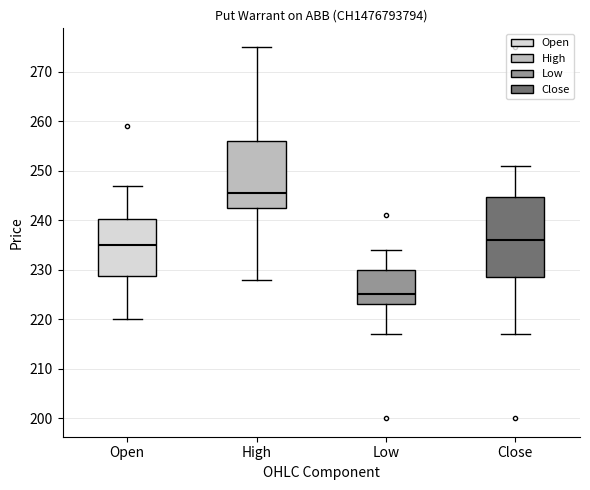

Reading left to right, read every box against the y-axis: the position of its median line, the range the box covers, and the ends of its whiskers. The values are not printed on the chart, so give them approximately, as read against the axis.

Open: median 235, box 229 to 240, whiskers 220 to 247
High: median 246, box 243 to 256, whiskers 228 to 275
Low: median 225, box 223 to 230, whiskers 217 to 234
Close: median 236, box 229 to 245, whiskers 217 to 251